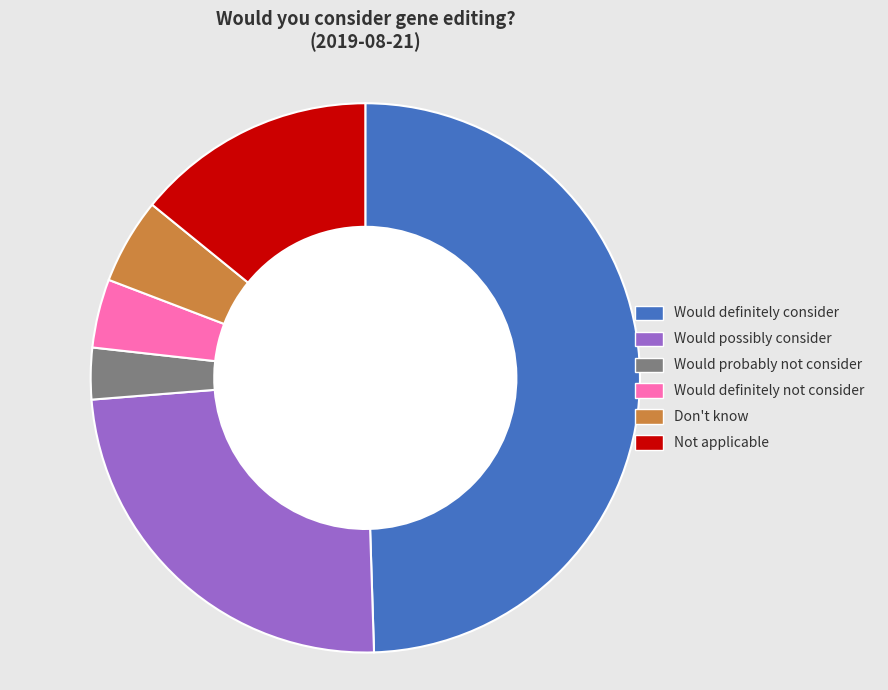

Is it true that Would probably not consider is 1% of the pie?

False